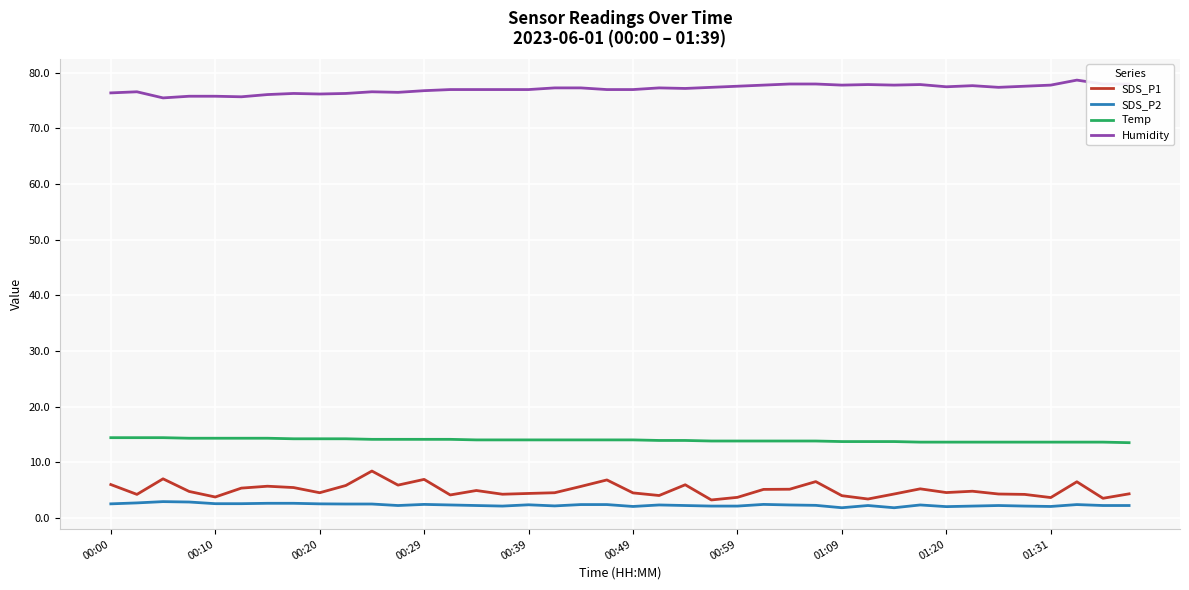

What is the minimum value shown in the chart?

1.8